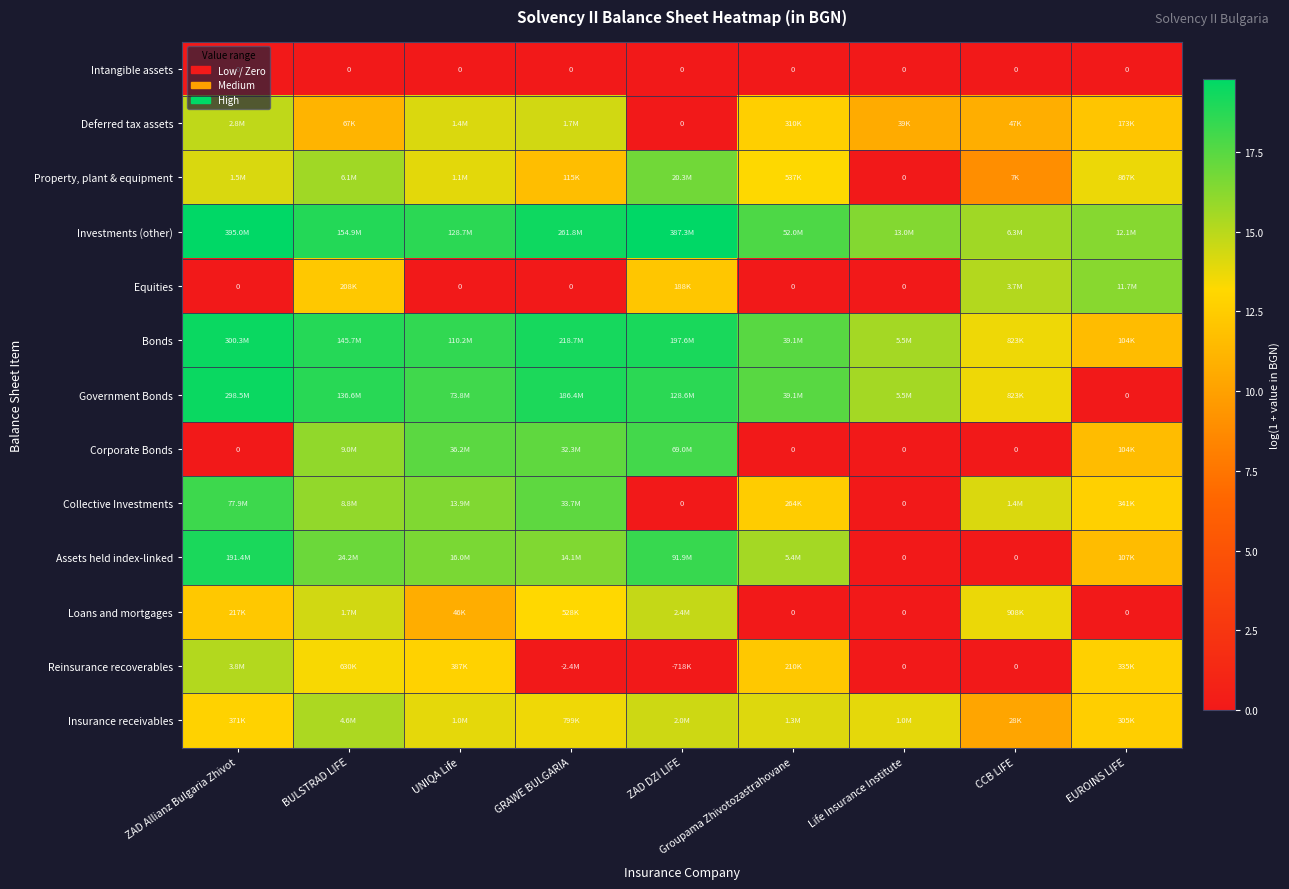

Which label corresponds to the smallest value in the chart?

ZAD Allianz Bulgaria Zhivot